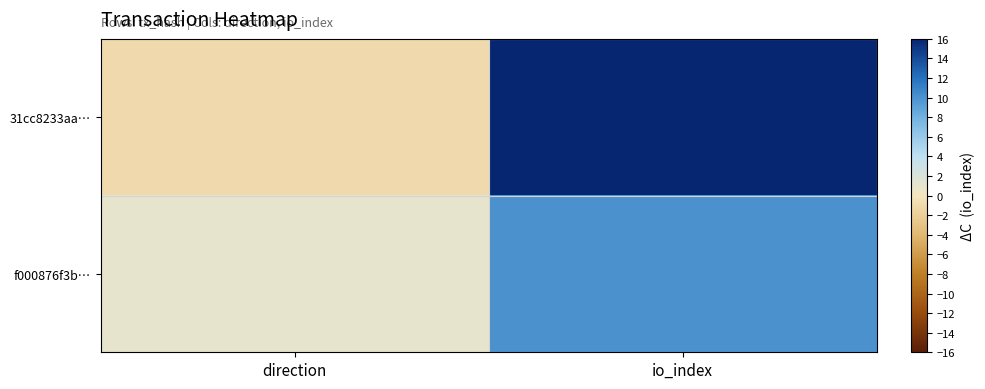

Reading right to left, extract all data points from this chart.

31cc8233aa…: io_index=108	direction=-1
f000876f3b…: io_index=10	direction=1